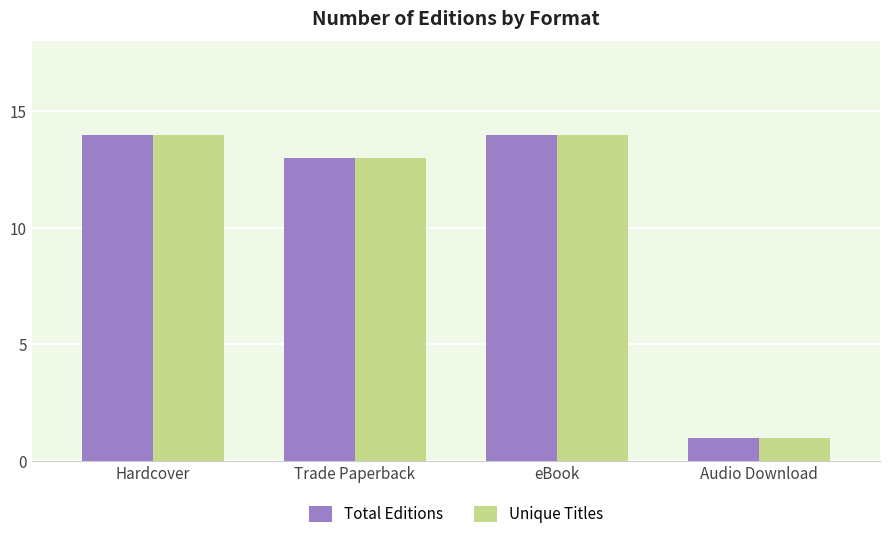

What is the label of the 4th bar from the left?

Audio Download